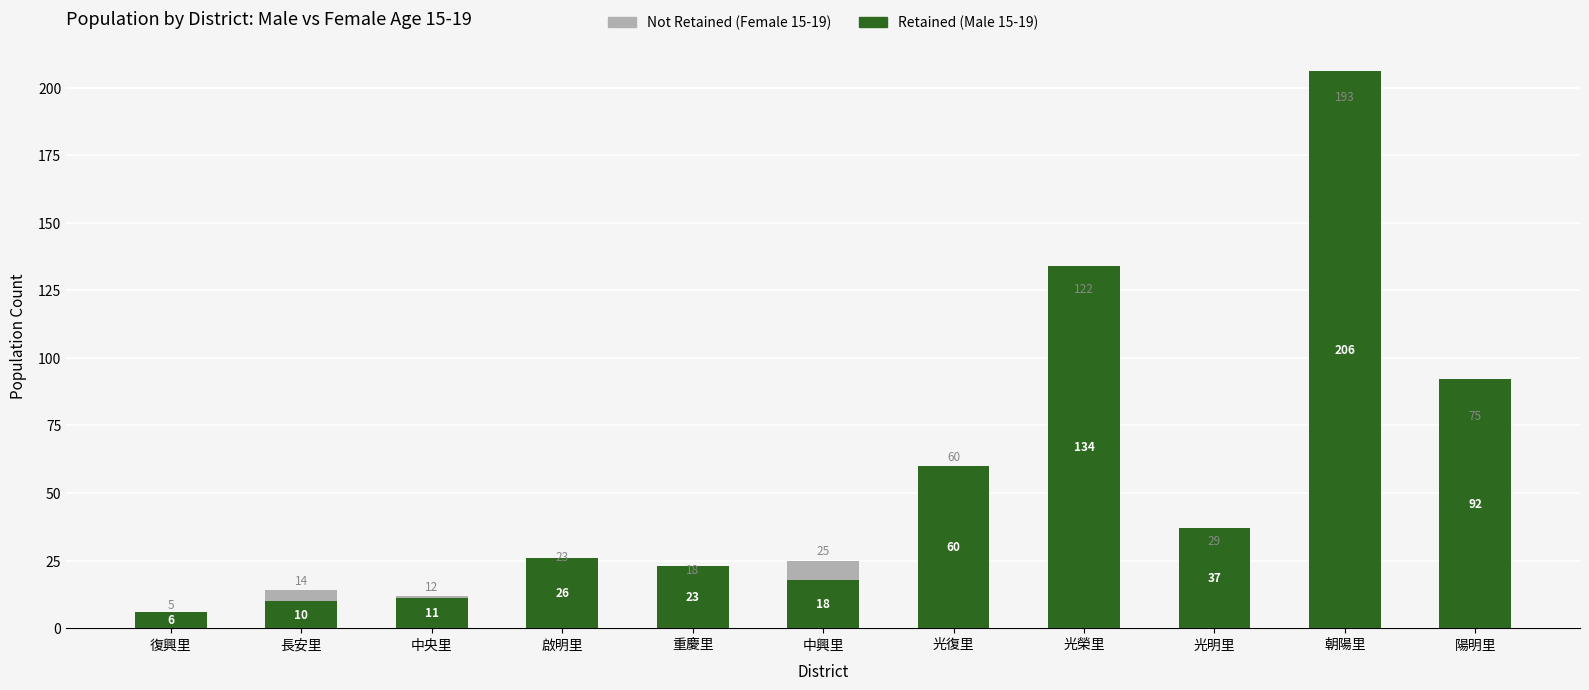

True or false: Not Retained has a value of 122 at 光榮里.

True